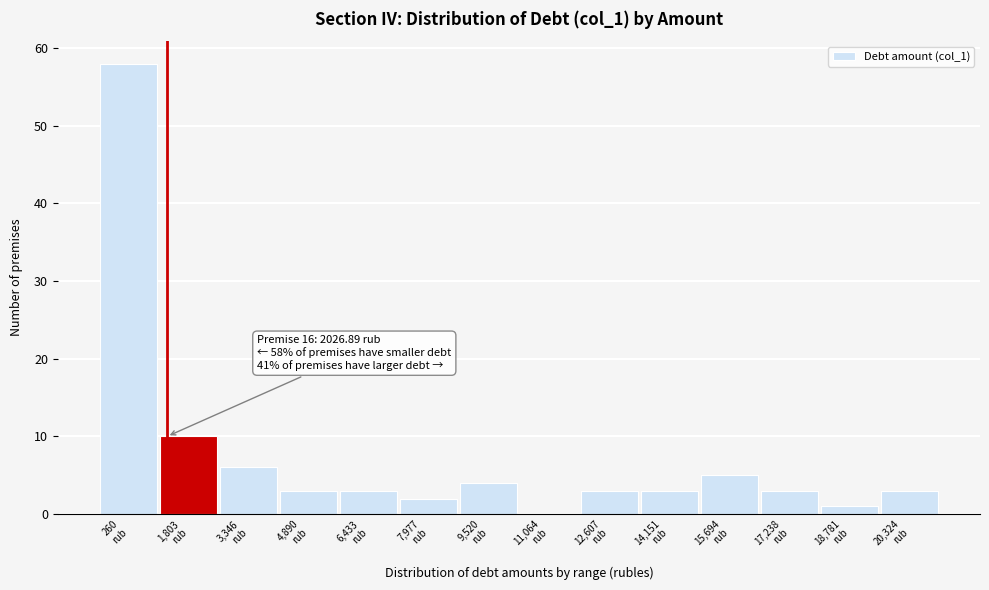

What is the greatest value displayed?

58